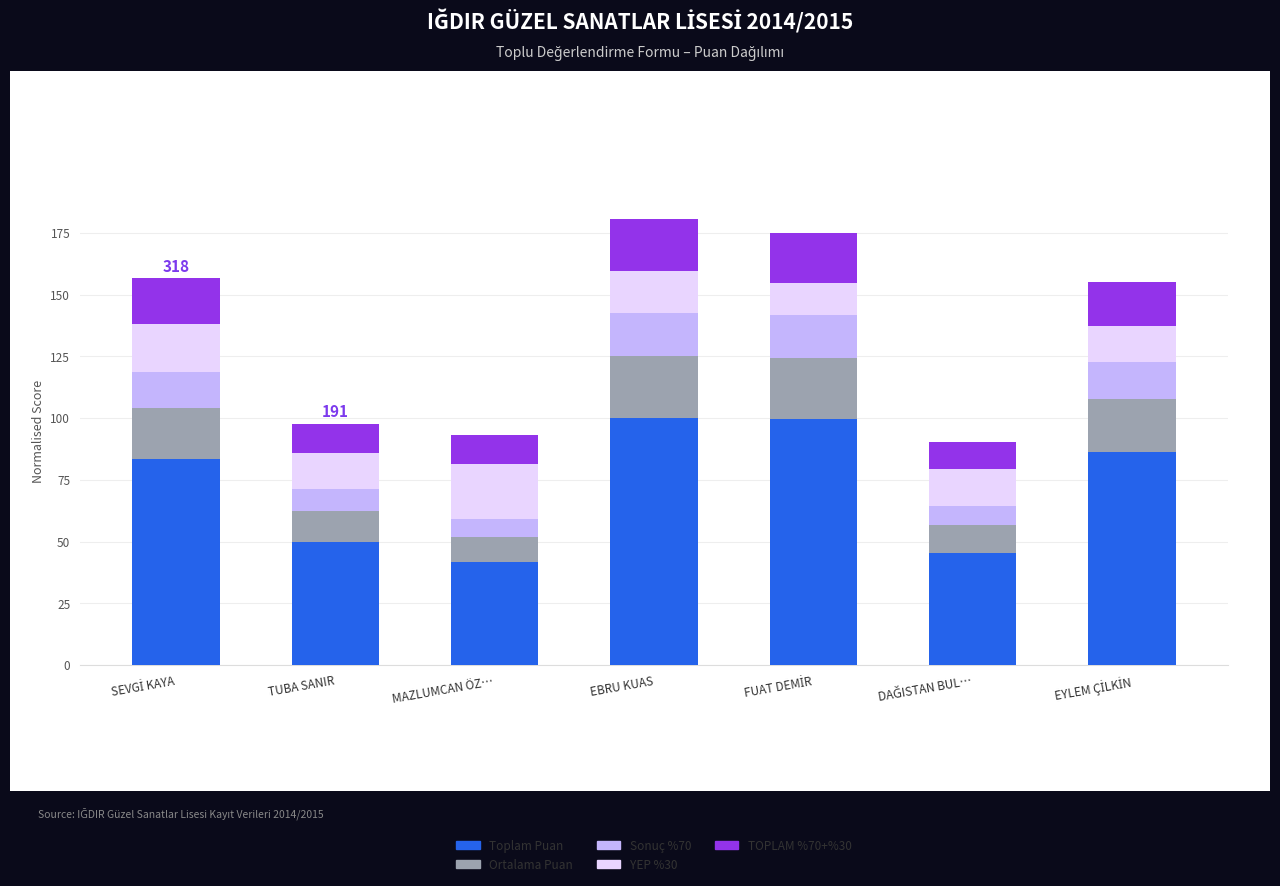

Are the bars grouped side by side (vs. stacked)?

No